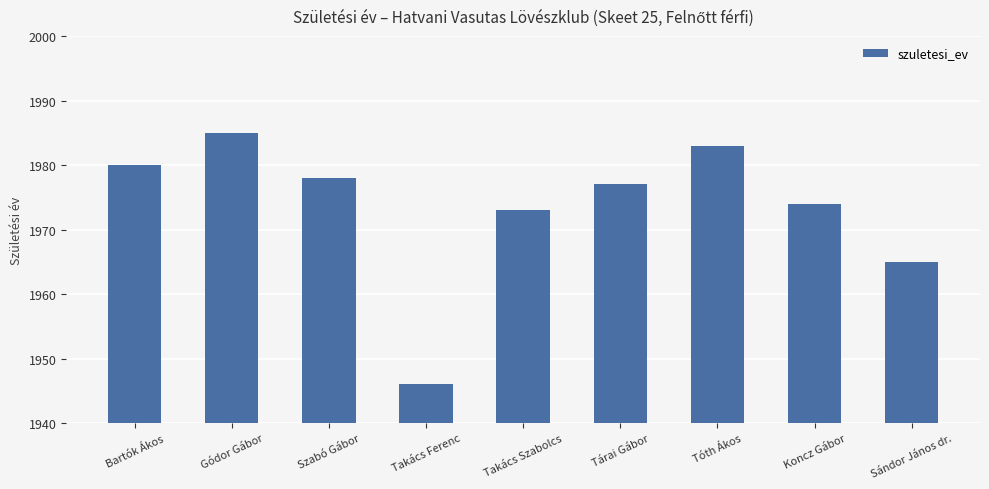

Which has a higher value, Szabó Gábor or Takács Szabolcs?

Szabó Gábor